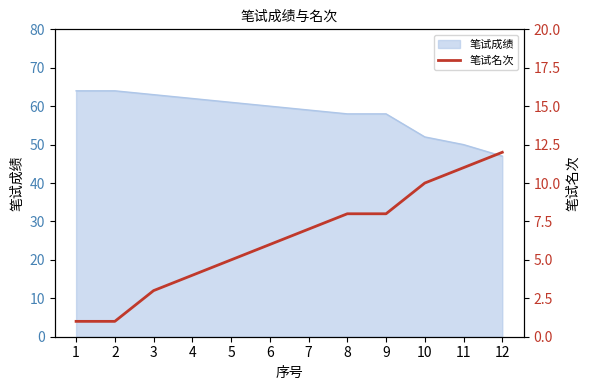

What is the lowest value of the 笔试成绩 series?

47